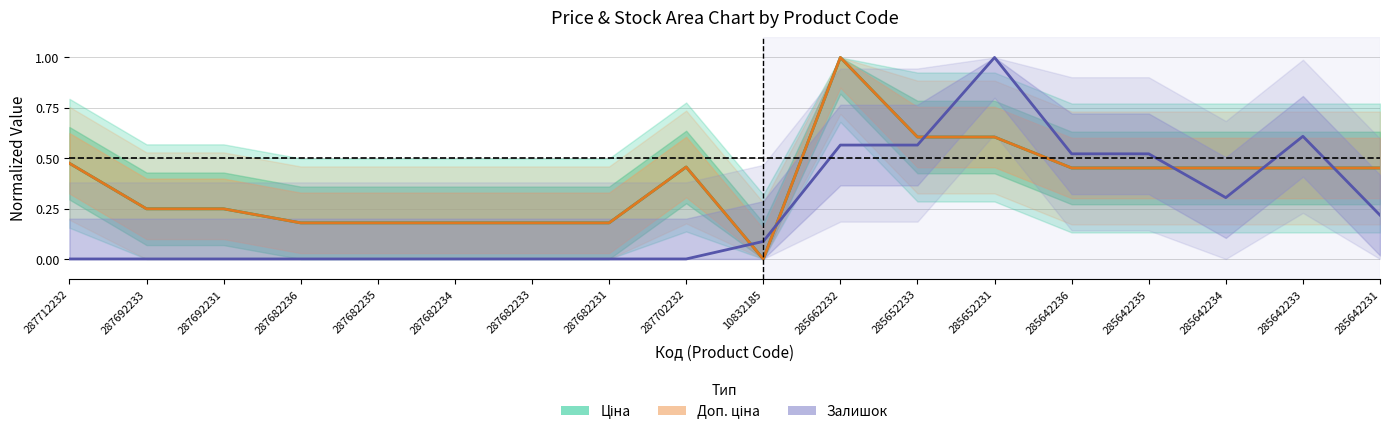

What position from the right is 285642233?

2